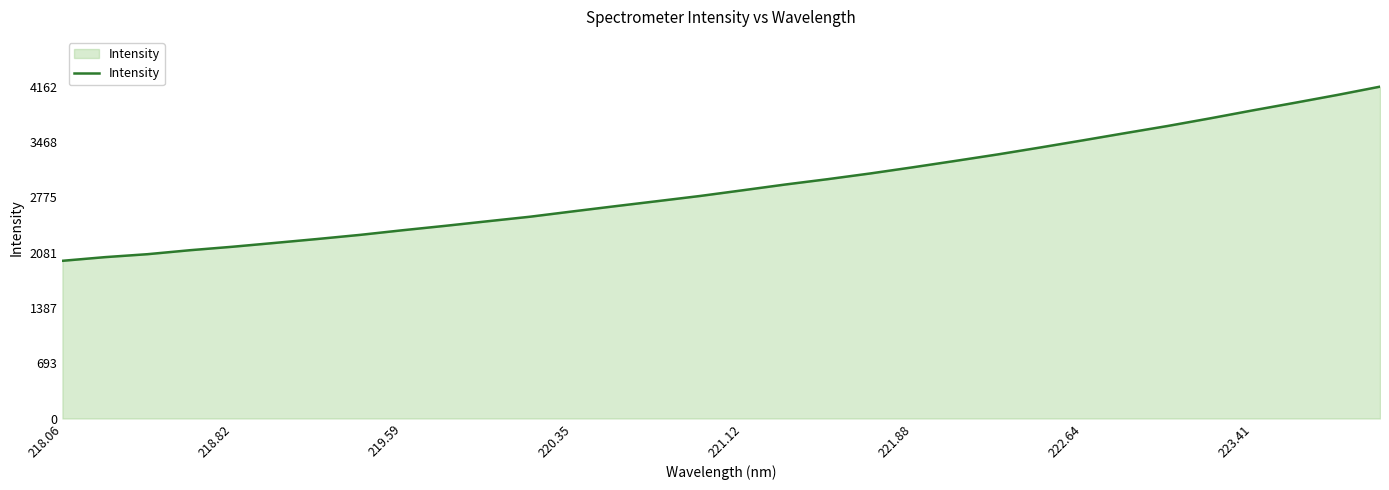

What is the smallest value displayed?

1978.2